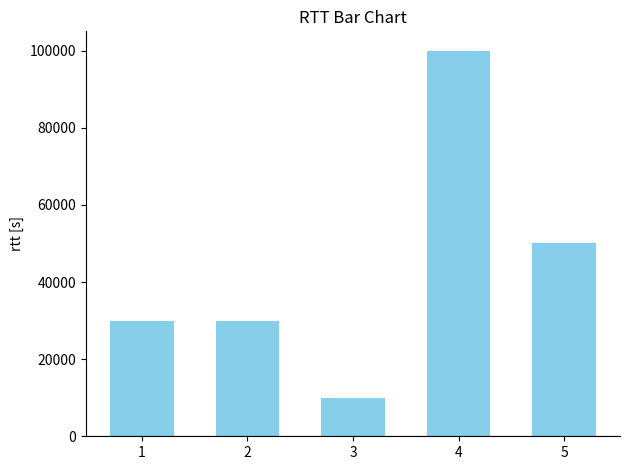

What is the difference between the maximum and minimum values?

90000